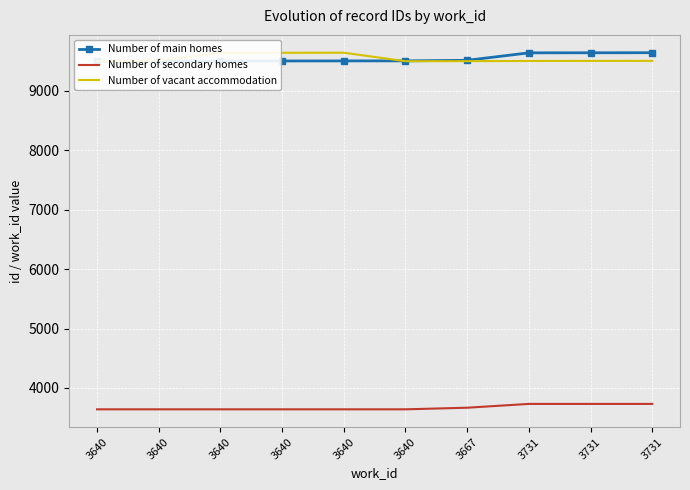

What is the minimum value shown in the chart?

3640